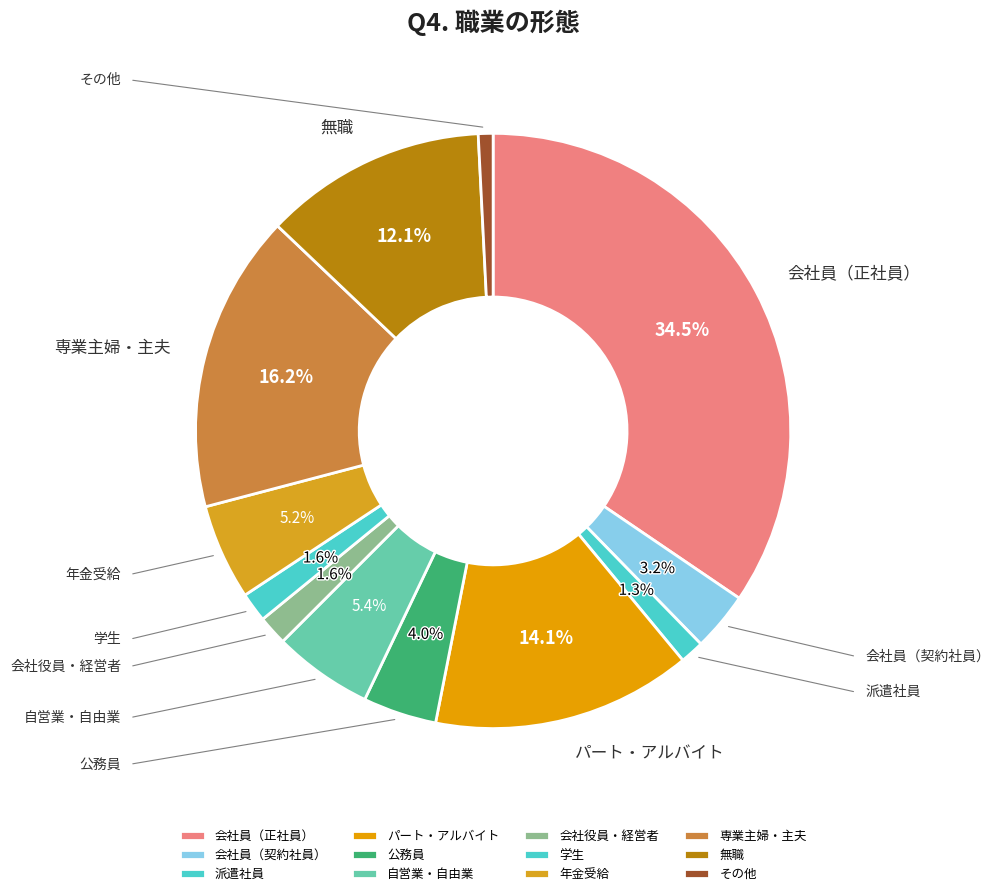

To the nearest percent, what is the difference between the 会社員（正社員） and 無職 slice percentages?

22%